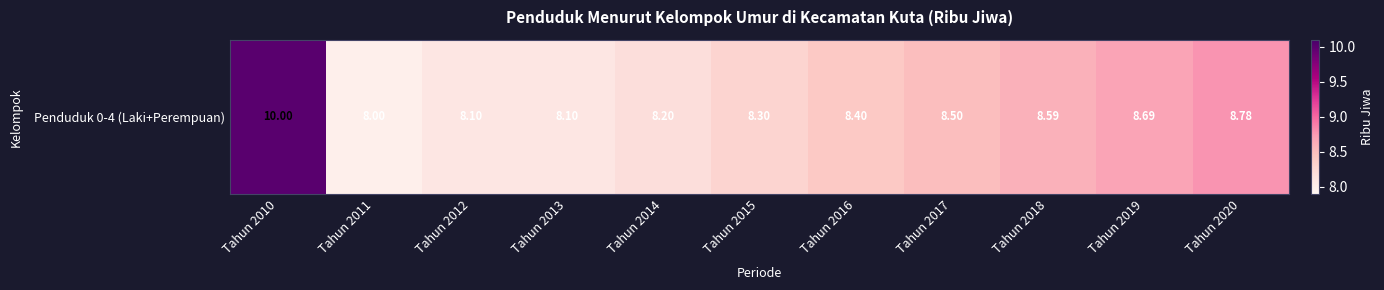

Rank the categories by value from lowest to highest.

Tahun 2011, Tahun 2012, Tahun 2013, Tahun 2014, Tahun 2015, Tahun 2016, Tahun 2017, Tahun 2018, Tahun 2019, Tahun 2020, Tahun 2010